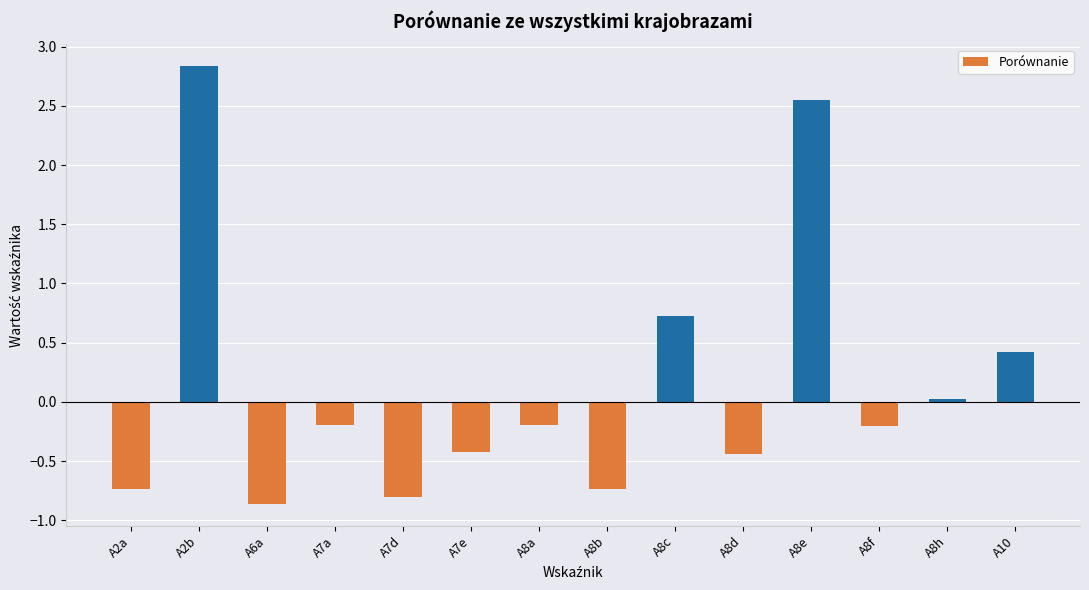

What value does the data have at A7e?

-0.4